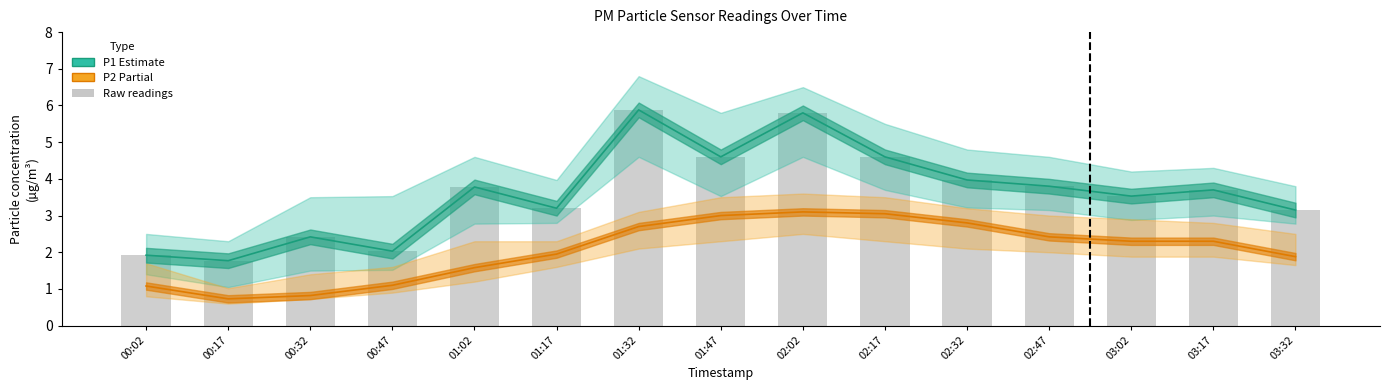

How many groups of bars are there?

15